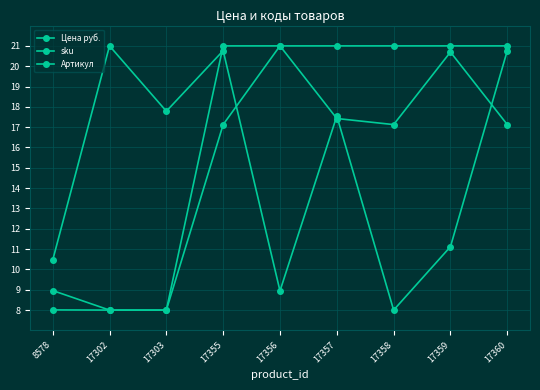

How many lines are shown in the chart?

3